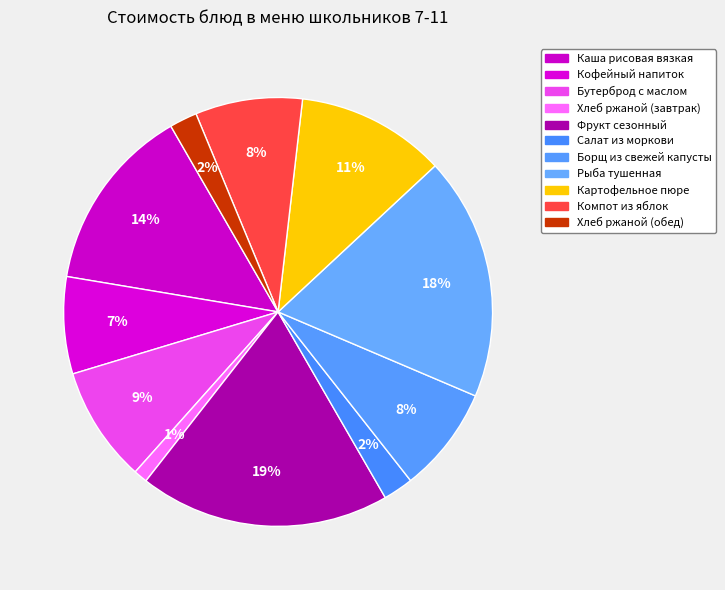

Count the number of slices in the pie.

11